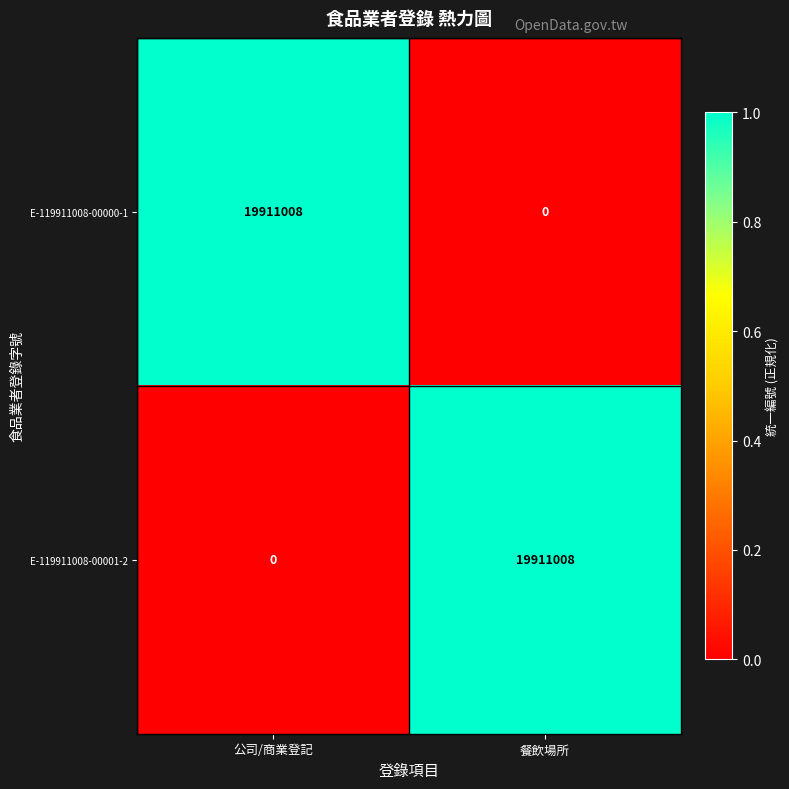

Where is E-119911008-00001-2 nearest to the value 9955504?

公司/商業登記